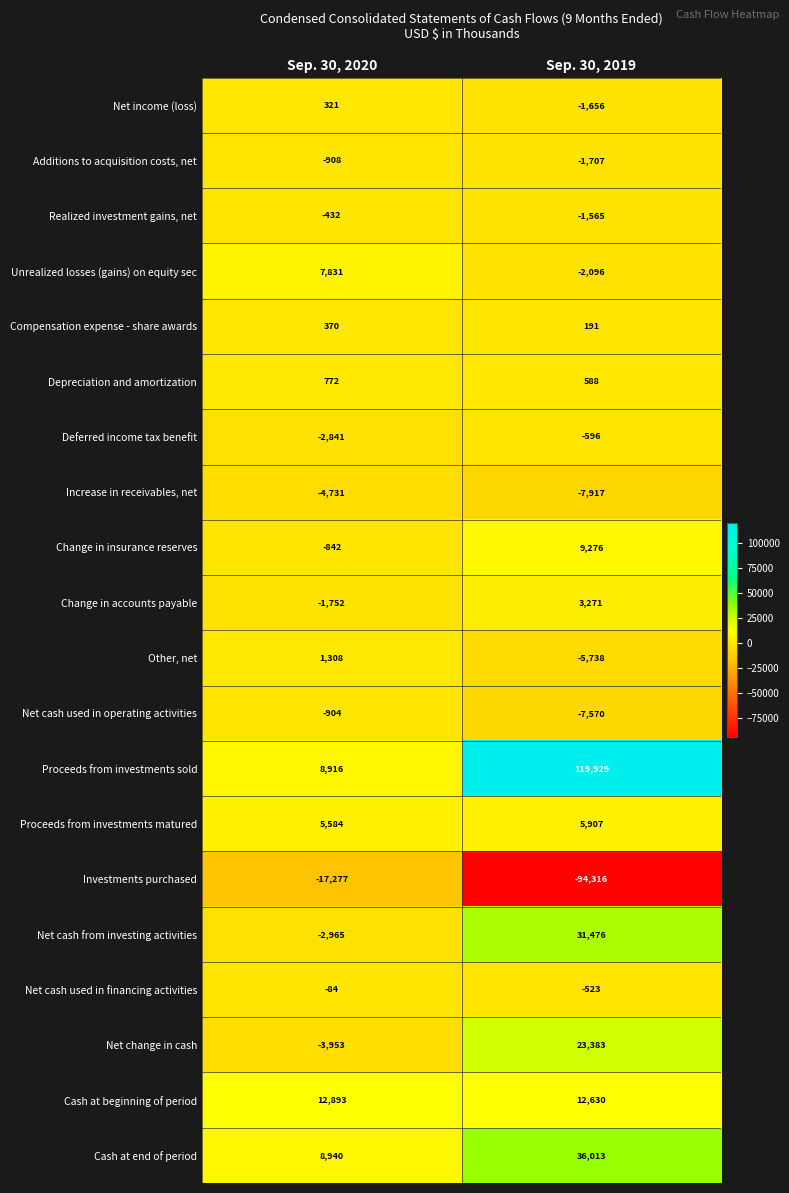

What is the difference between the Investments purchased values at Sep. 30, 2019 and Sep. 30, 2020?

77039